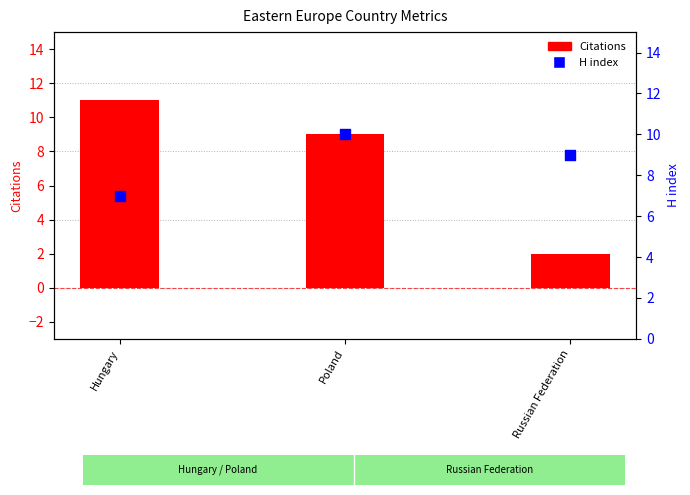

Which series contains the lowest Y value?

Citations